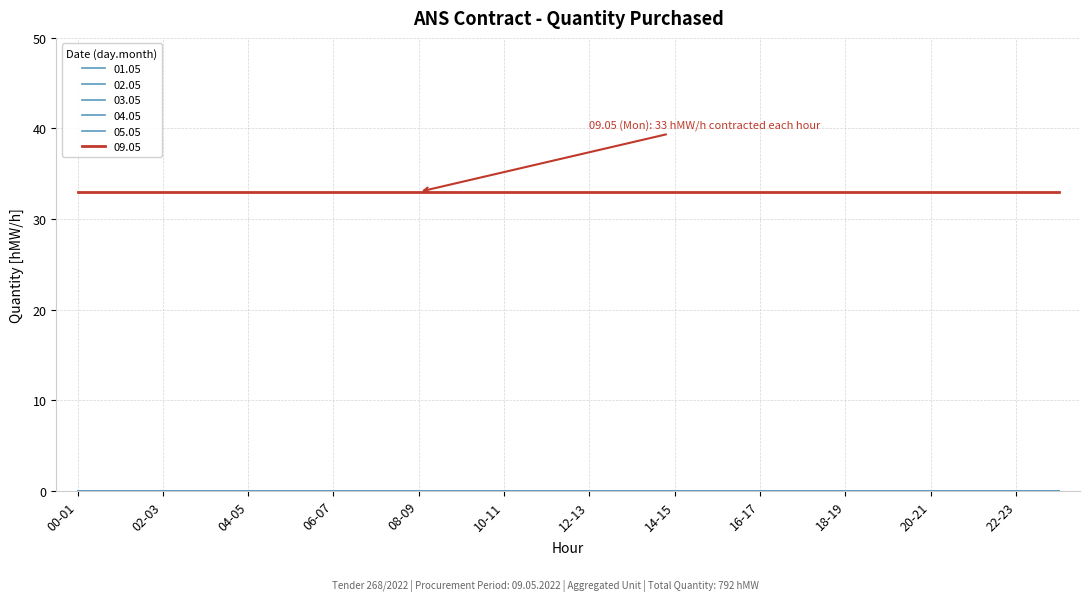

Is this an area chart (filled region under the line)?

No